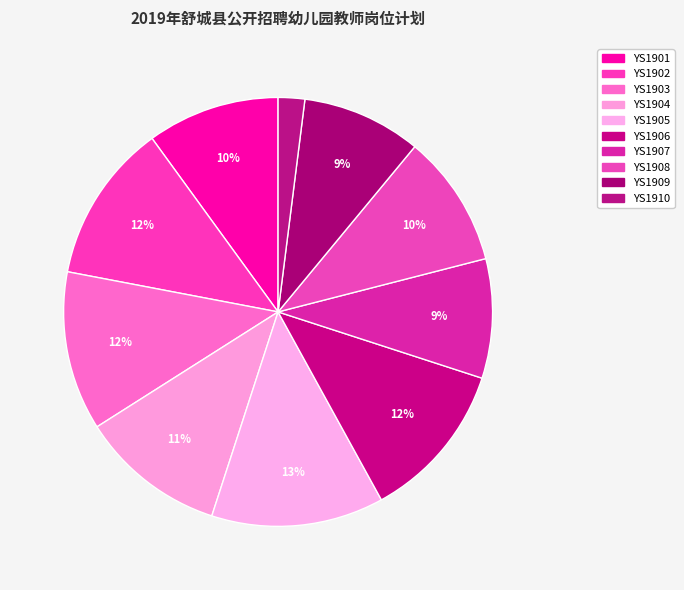

How many segments does this pie chart have?

10